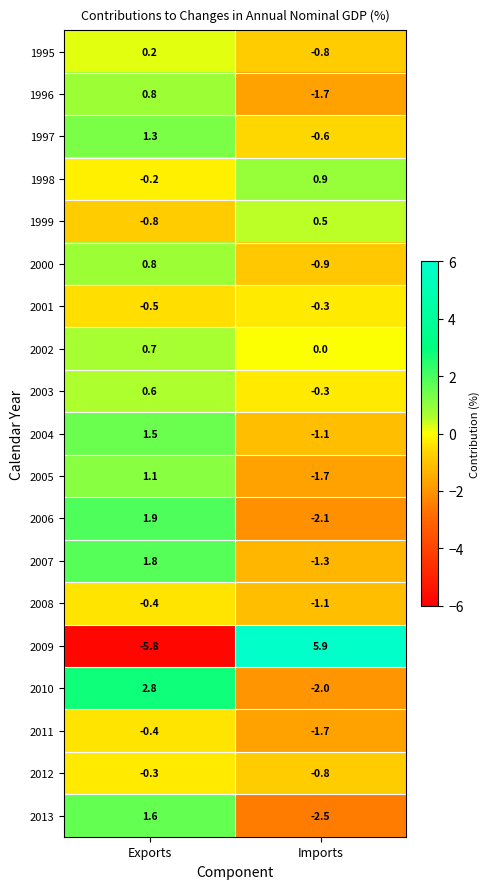

What is the difference between the highest and lowest values at Imports?

8.4